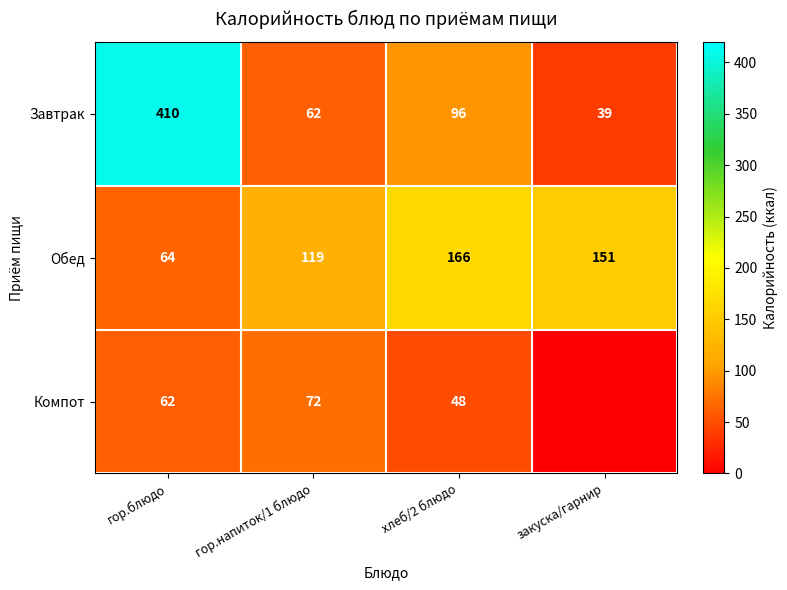

Rank the series at хлеб/2 блюдо from lowest to highest value.

Компот, Завтрак, Обед